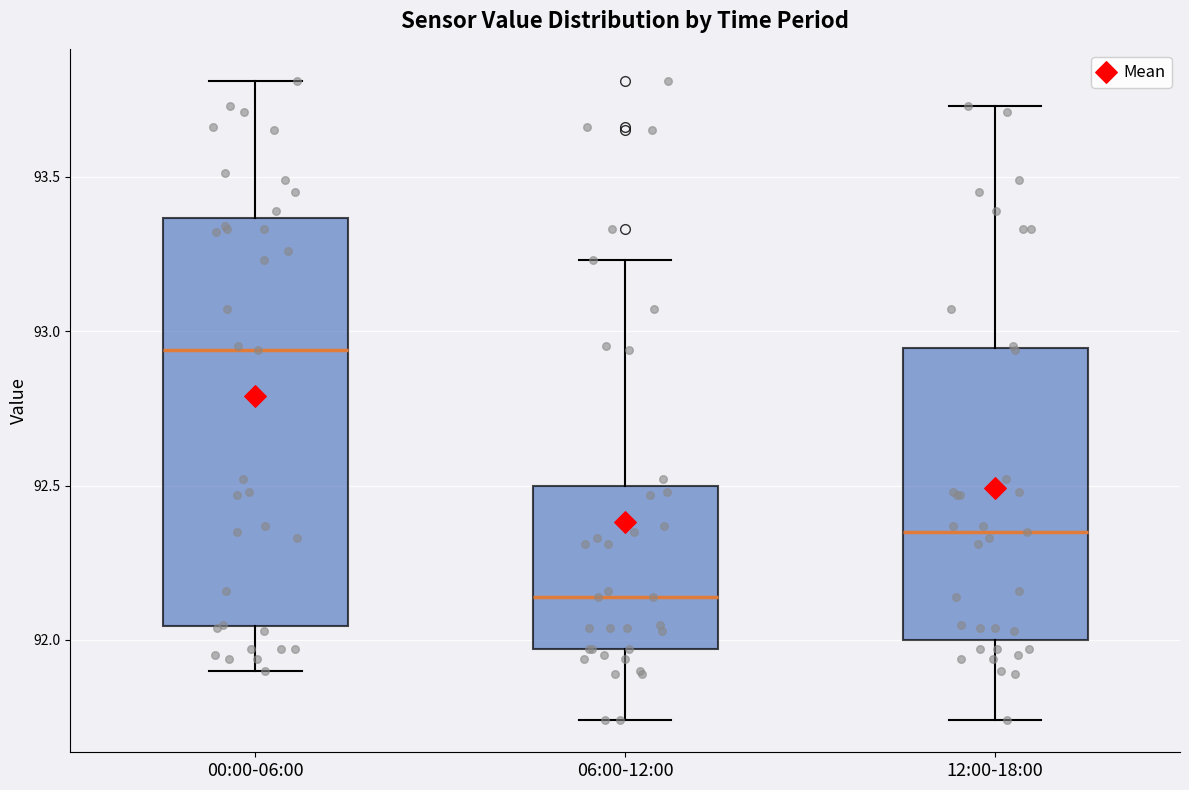

Reading left to right, read every box against the y-axis: the position of its median line, the range the box covers, and the ends of its whiskers. The values are not printed on the chart, so give them approximately, as read against the axis.

00:00-06:00: median 92.95, box 92.05 to 93.35, whiskers 91.90 to 93.80
06:00-12:00: median 92.15, box 91.95 to 92.50, whiskers 91.75 to 93.25
12:00-18:00: median 92.35, box 92.00 to 92.95, whiskers 91.75 to 93.75